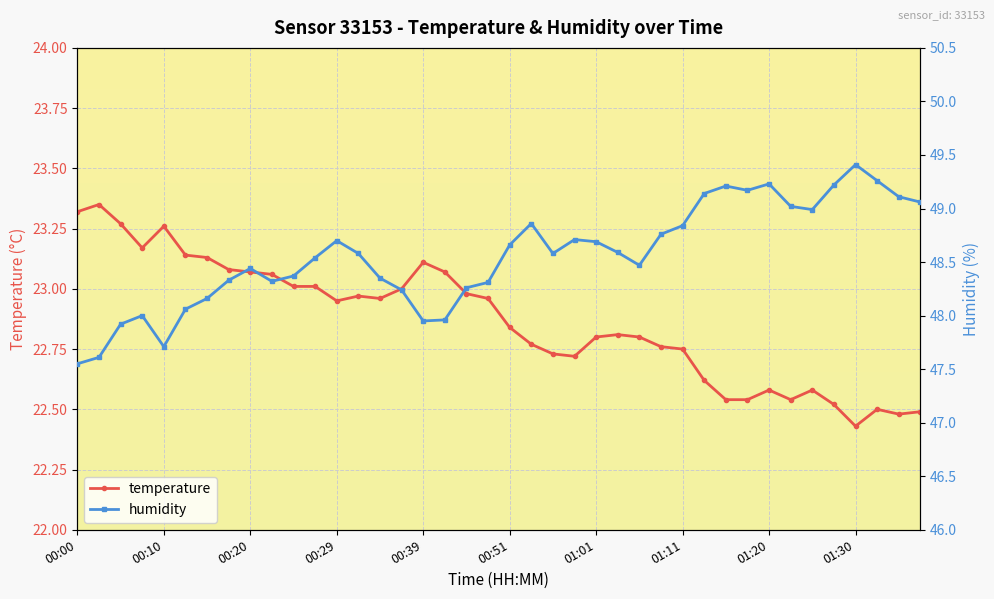

At which label is temperature closest to 22?

01:30